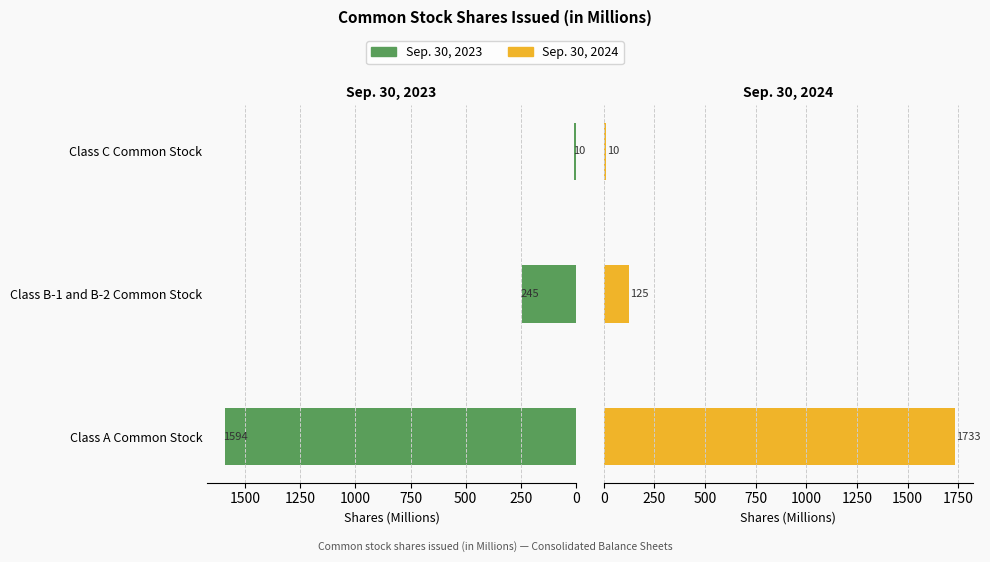

Which series has the largest range (max minus min)?

Sep. 30, 2024